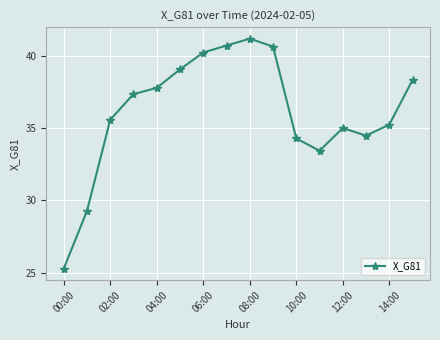

What is the value of the 8th point from the left?

40.7